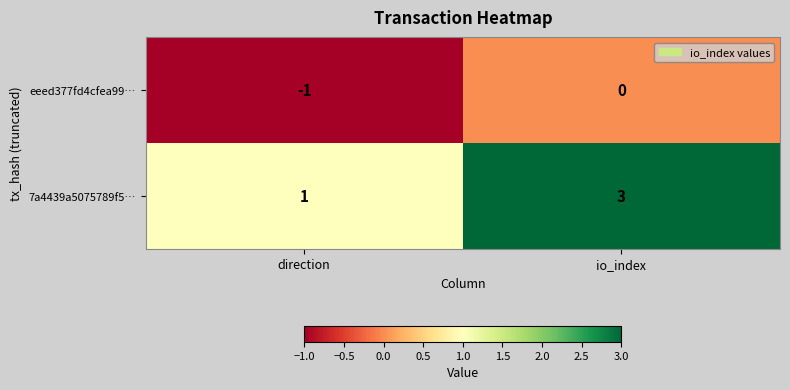

The eeed377fd4cfea99… series shows -2 at direction. True or false?

False